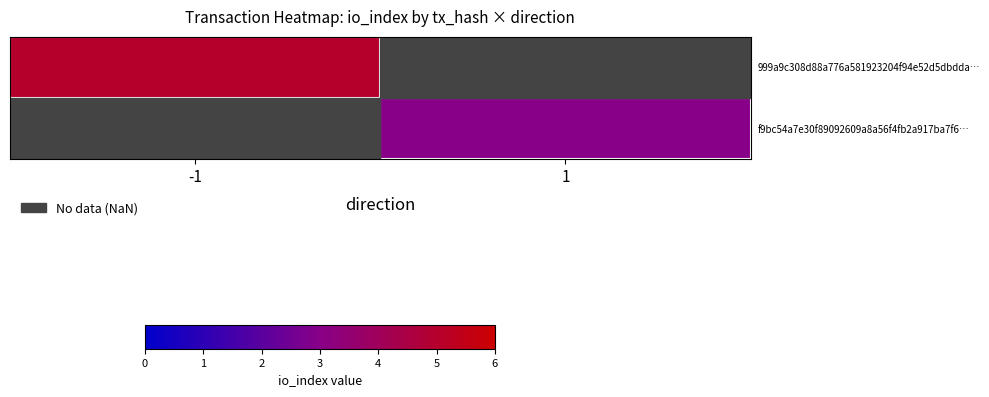

Is the value of f9bc54a7e30f89092609a8a56f4fb2a917ba7f6… at -1 greater than the value of 999a9c308d88a776a581923204f94e52d5dbdda… at -1?

No